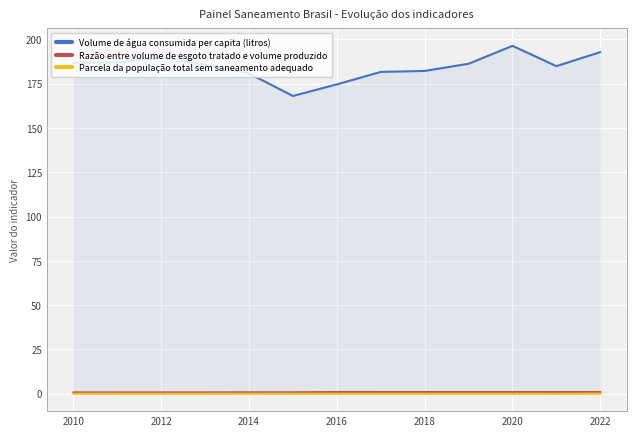

Which series has the largest total across all categories?

Volume de água consumida per capita (litros)